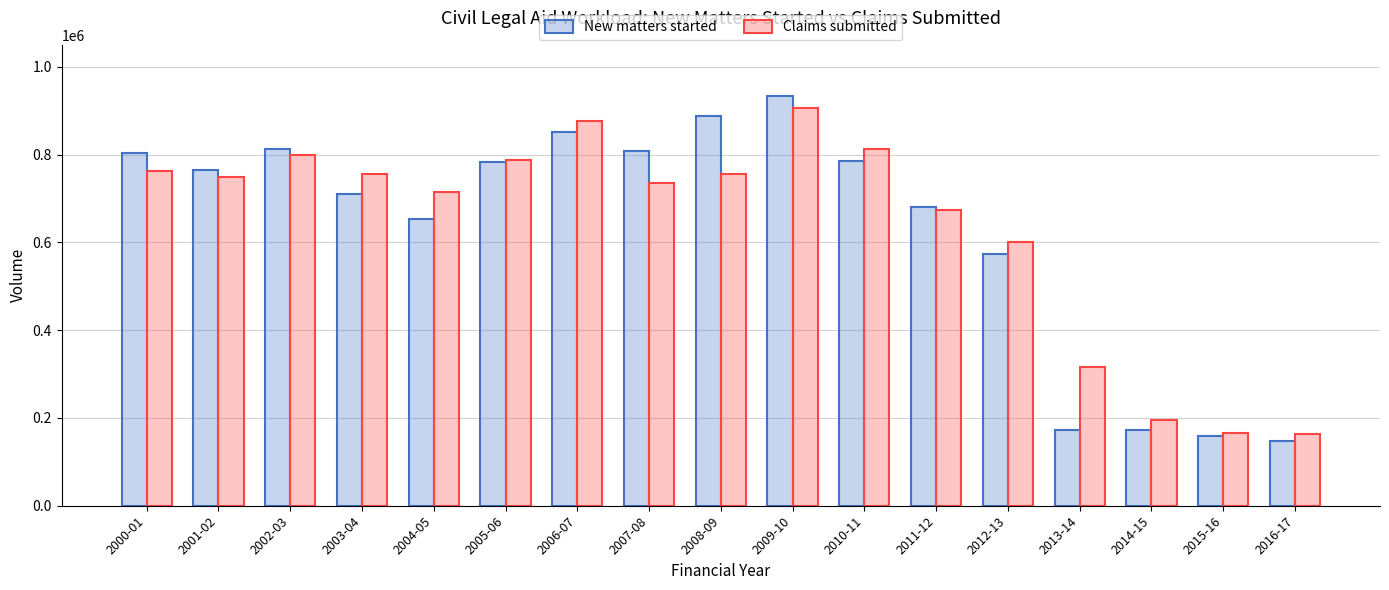

Where is New matters started nearest to the value 540216?

2012-13